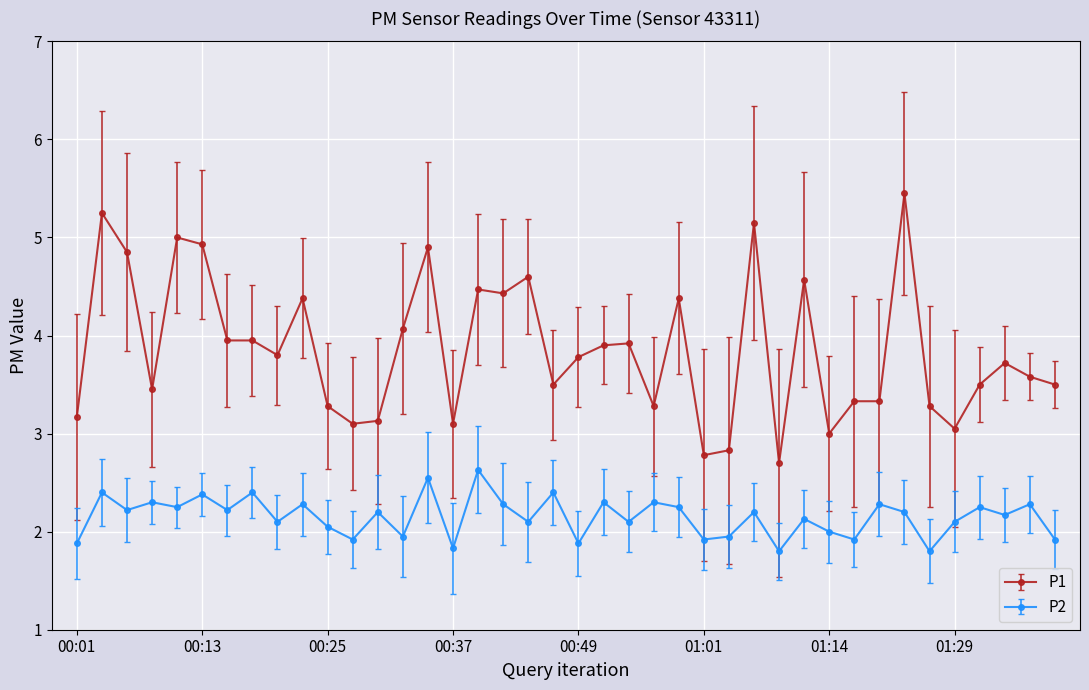

What is the sum of all P1 values?

154.3